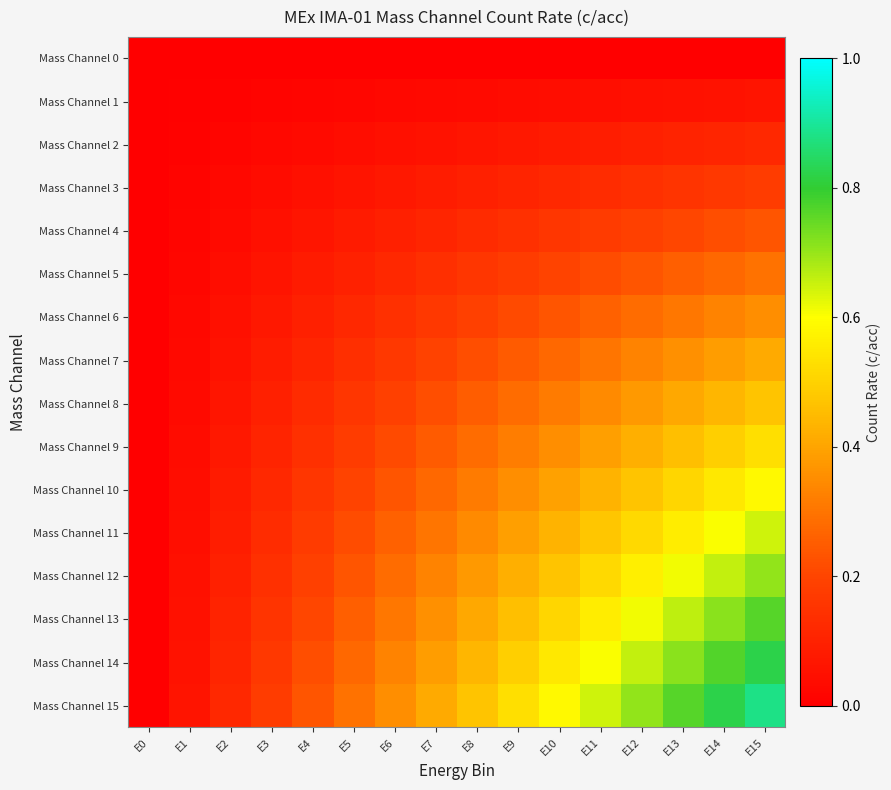

Rank the series at E8 from lowest to highest value.

Mass Channel 0, Mass Channel 1, Mass Channel 2, Mass Channel 3, Mass Channel 4, Mass Channel 5, Mass Channel 6, Mass Channel 7, Mass Channel 8, Mass Channel 9, Mass Channel 10, Mass Channel 11, Mass Channel 12, Mass Channel 13, Mass Channel 14, Mass Channel 15